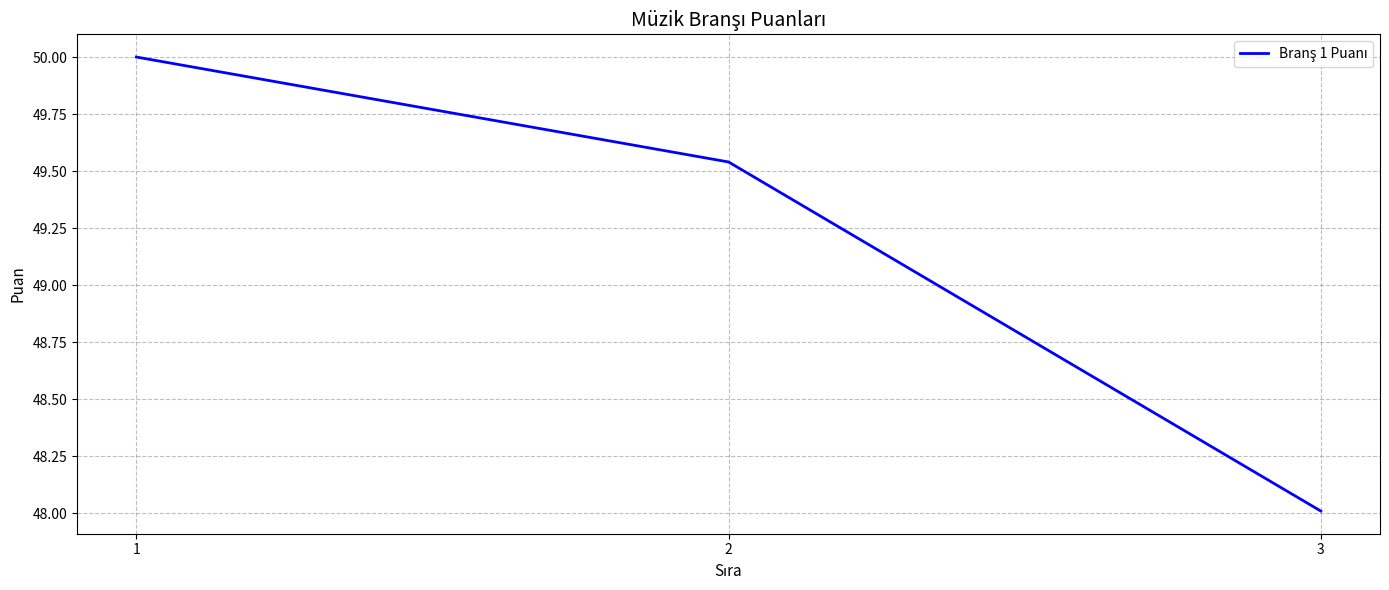

Approximately how many times larger is the value at 1 compared to 3?

1.0